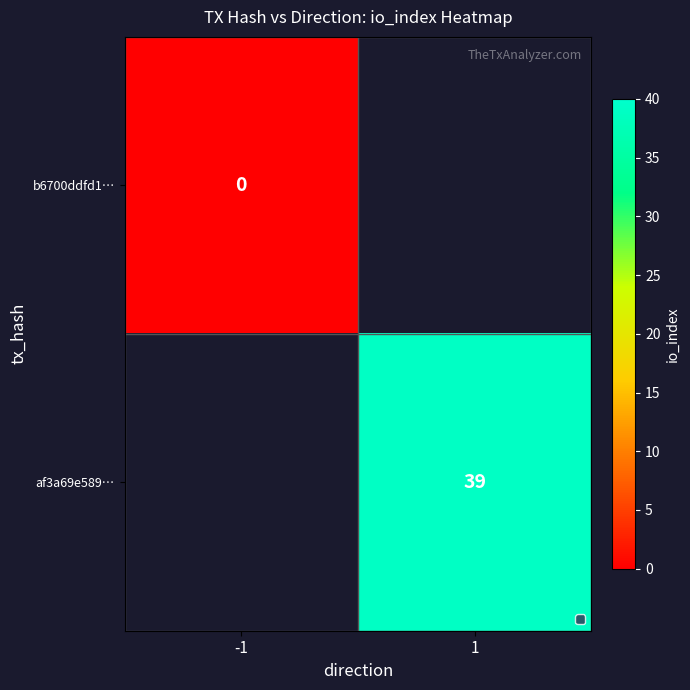

The af3a69e589… series shows 65.4 at 1. True or false?

False